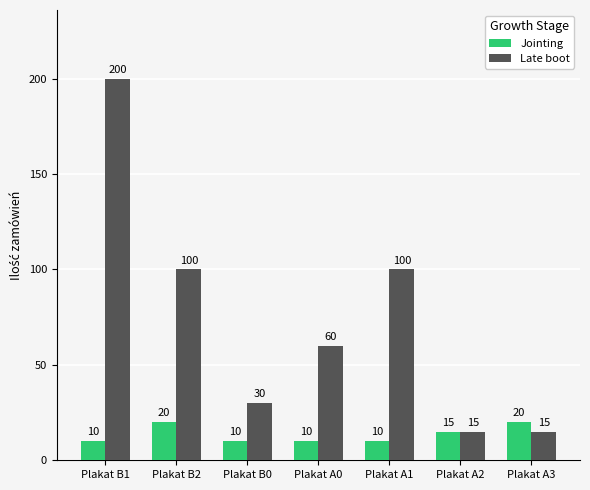

Does the chart contain stacked bars?

No